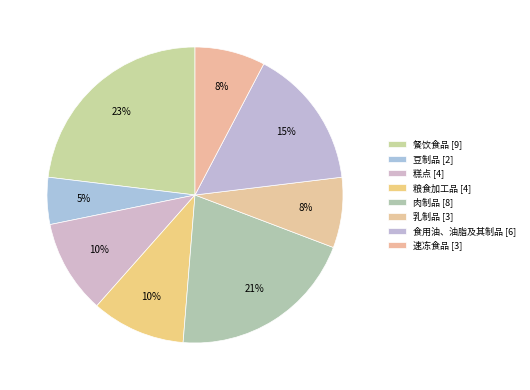

How many segments does this pie chart have?

8